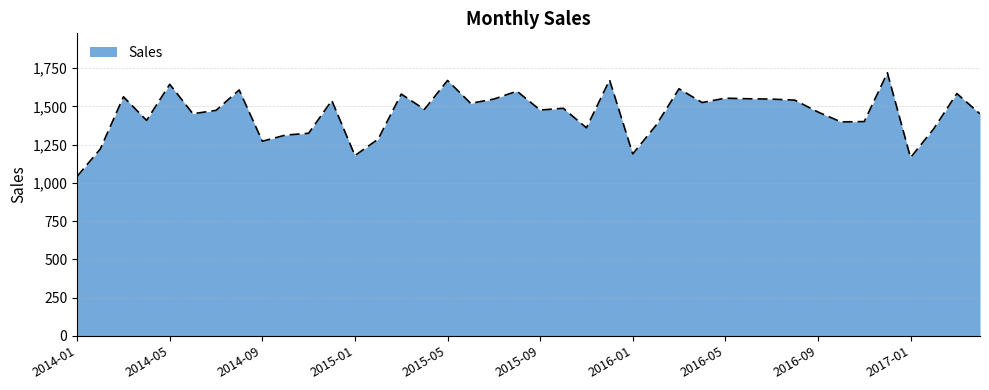

What is the difference between the maximum and minimum values?

676.6